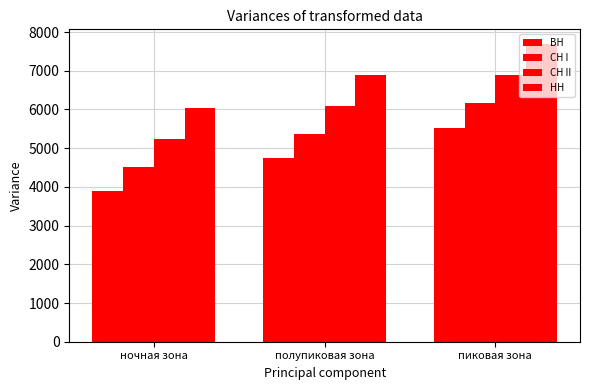

Does the chart contain any negative values?

No